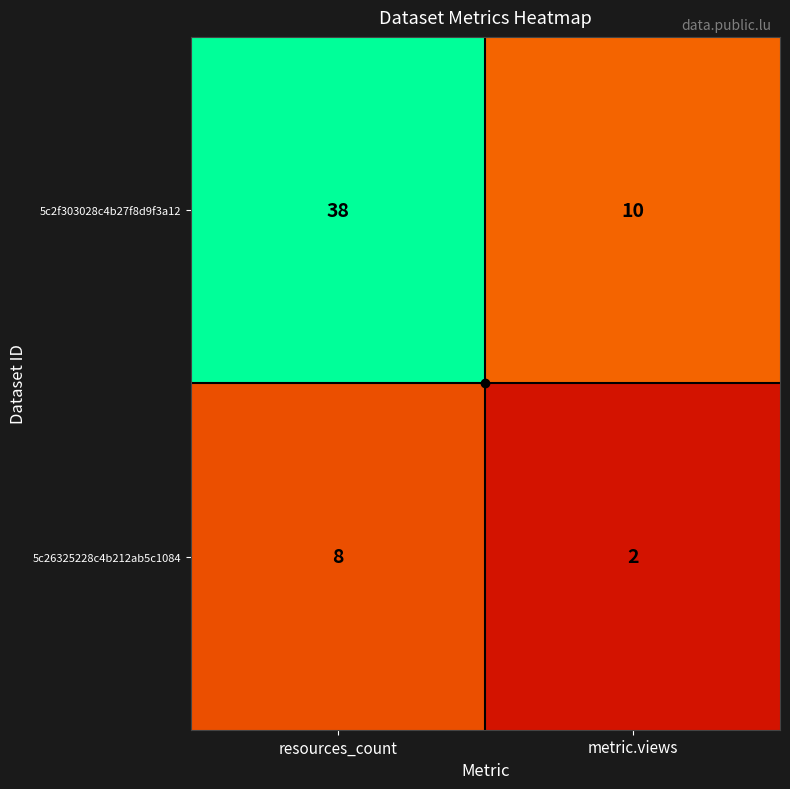

What is the difference between the 5c26325228c4b212ab5c1084 values at resources_count and metric.views?

6